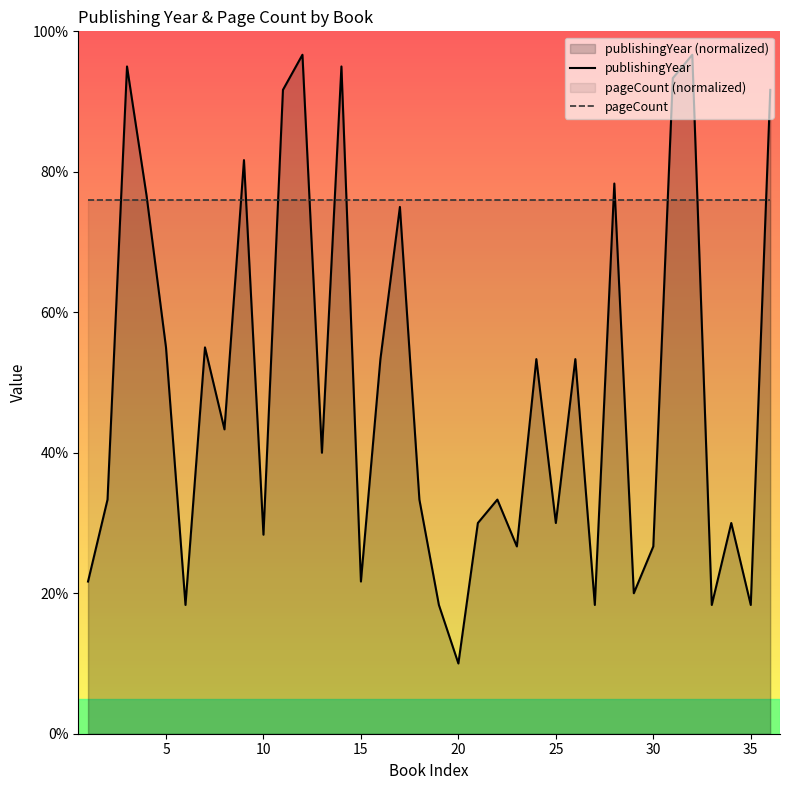

Which series has the widest spread of values?

publishingYear